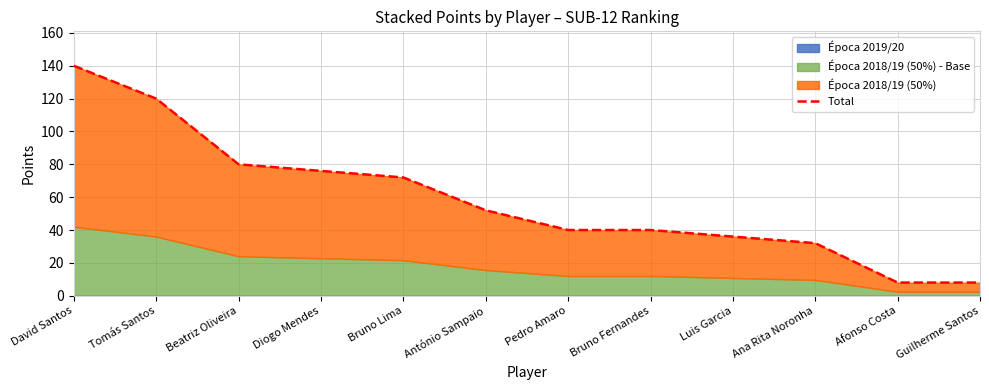

Rank the categories by value from lowest to highest.

Afonso Costa, Guilherme Santos, Ana Rita Noronha, Luis Garcia, Pedro Amaro, Bruno Fernandes, António Sampaio, Bruno Lima, Diogo Mendes, Beatriz Oliveira, Tomás Santos, David Santos